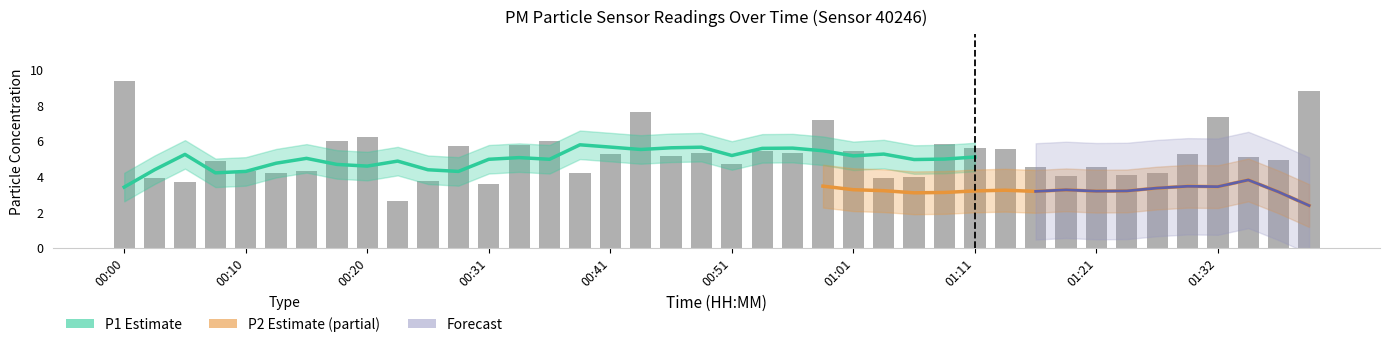

What is the sum of all values?

207.2